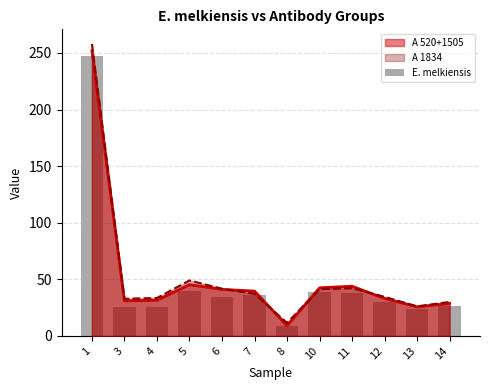

True or false: the data shows 65.9 at 10.

False